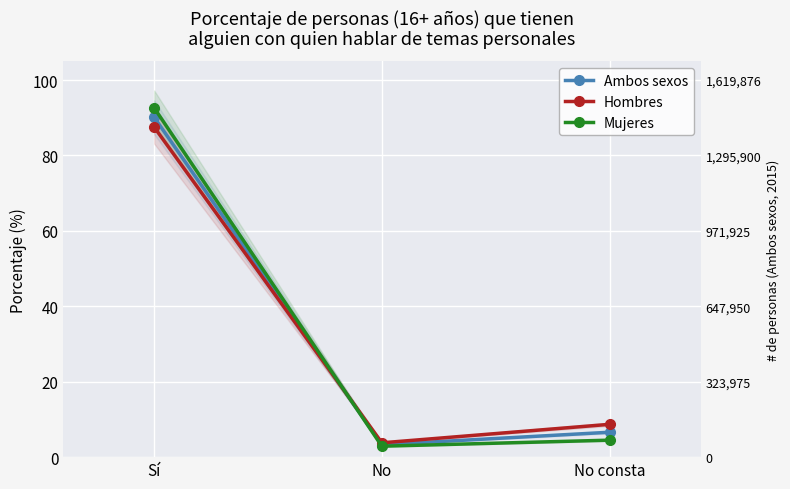

Which series has the largest range (max minus min)?

Mujeres